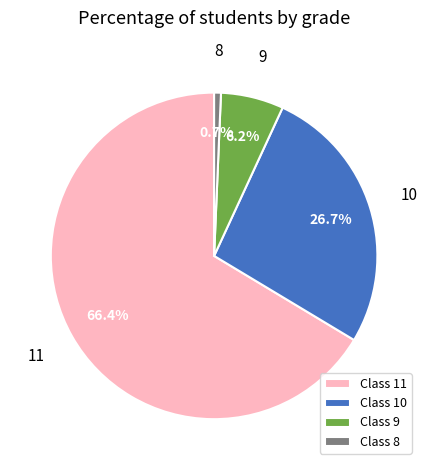

What percentage is NOT represented by 11?

33.6%